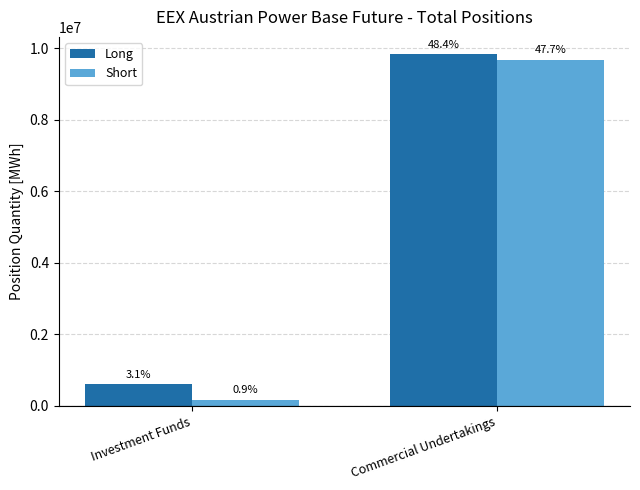

Which category has the lowest value in the Long series?

Investment Funds